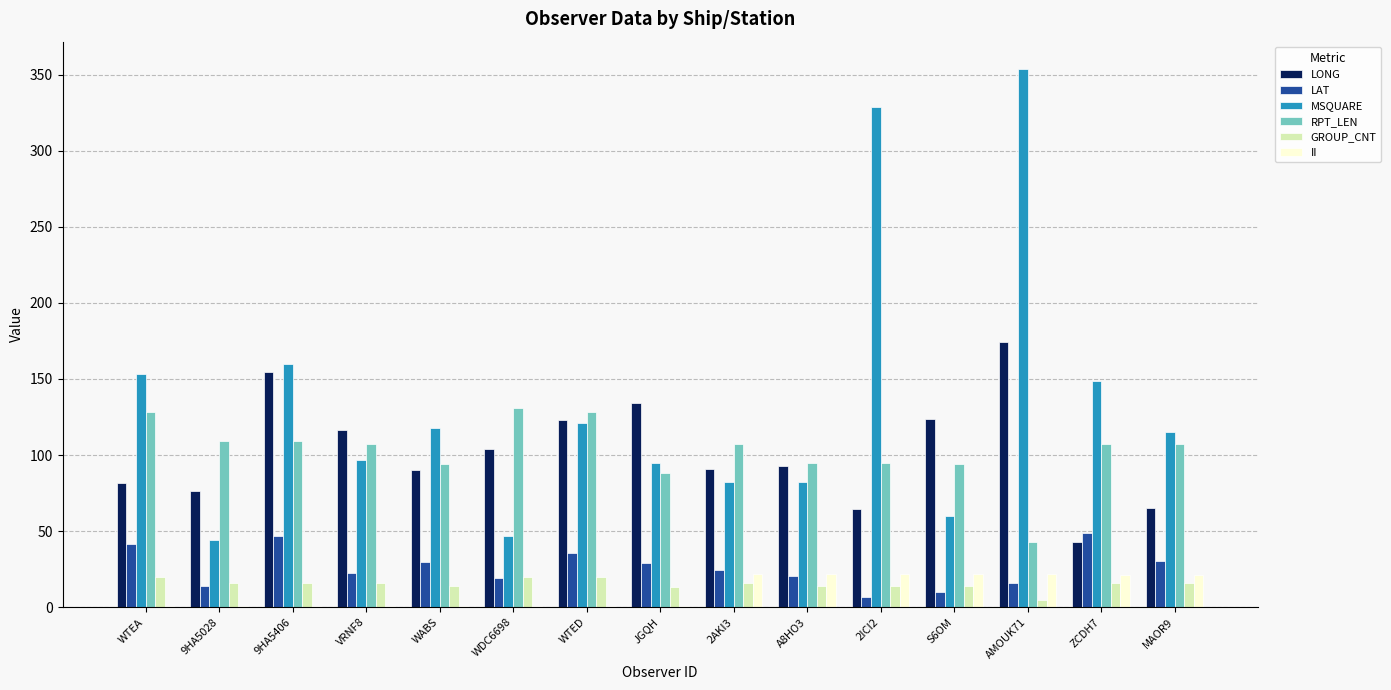

Which series changed the most between WDC6698 and AMOUK71?

MSQUARE